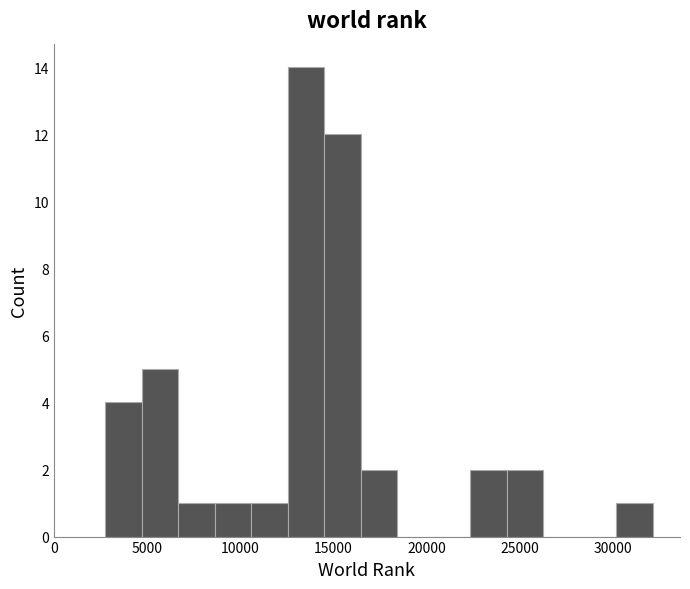

Read against the x-axis, roughly where is the centre of the tallest bar?

13500